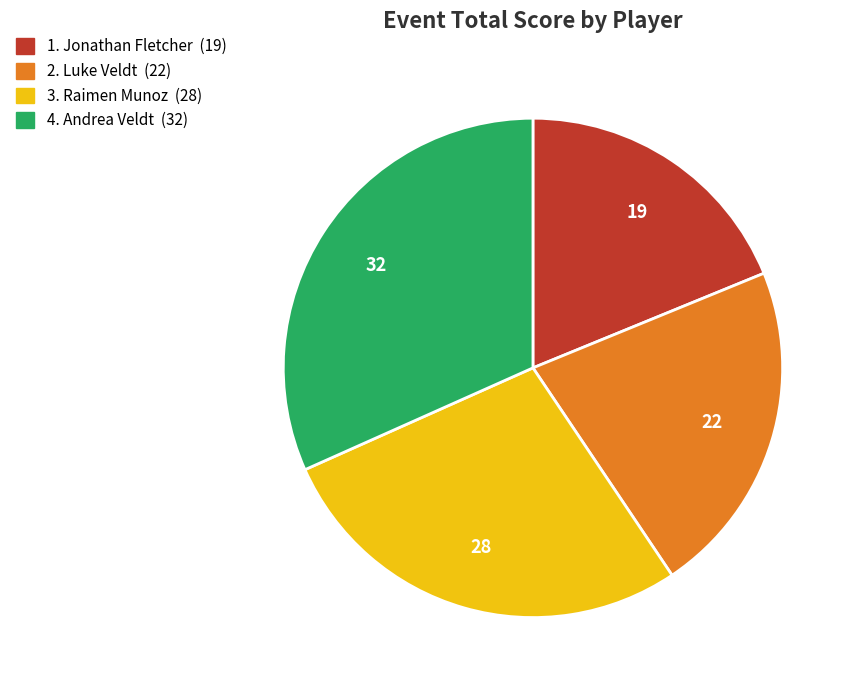

Does any single category account for the majority?

No